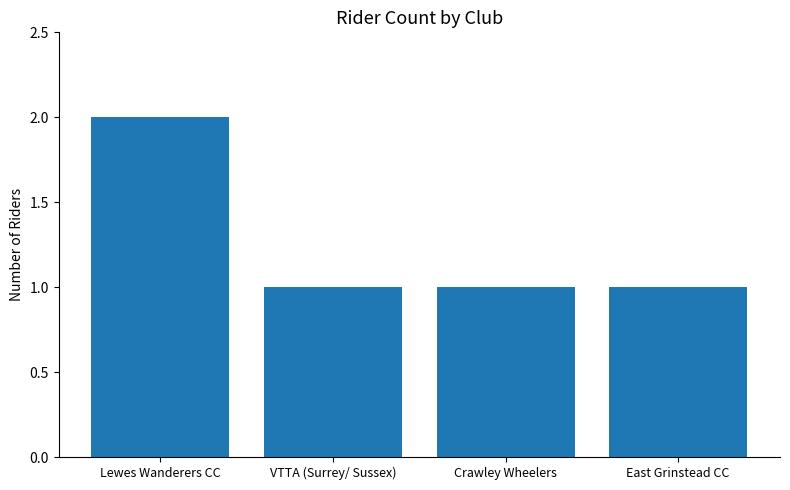

What is the approximate value at East Grinstead CC?

1